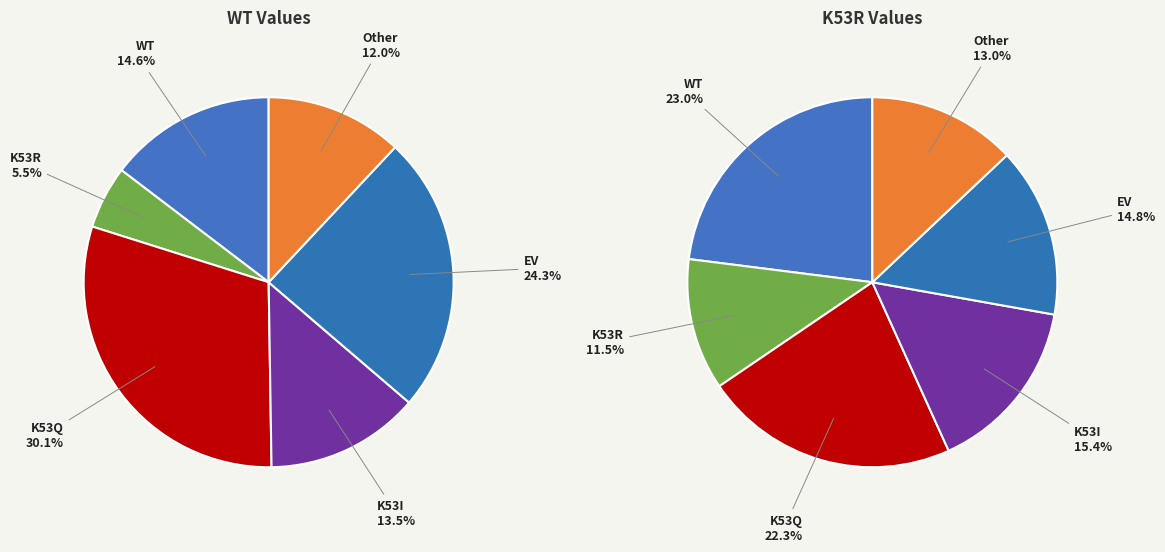

To the nearest percent, what is the combined percentage of WT and EV?

39%